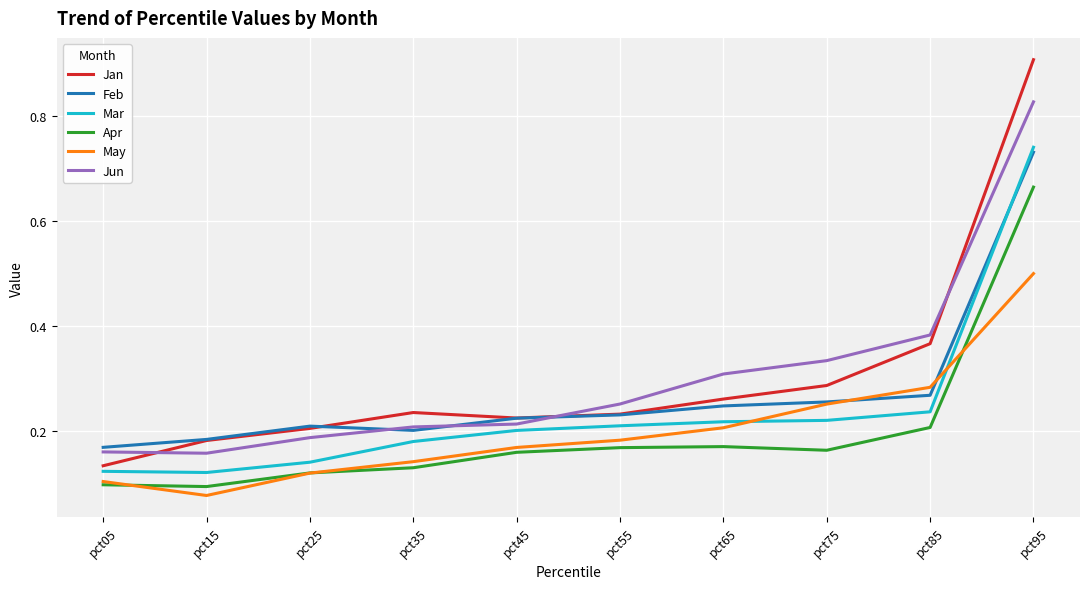

What is the sum of all Jun values?

3.0